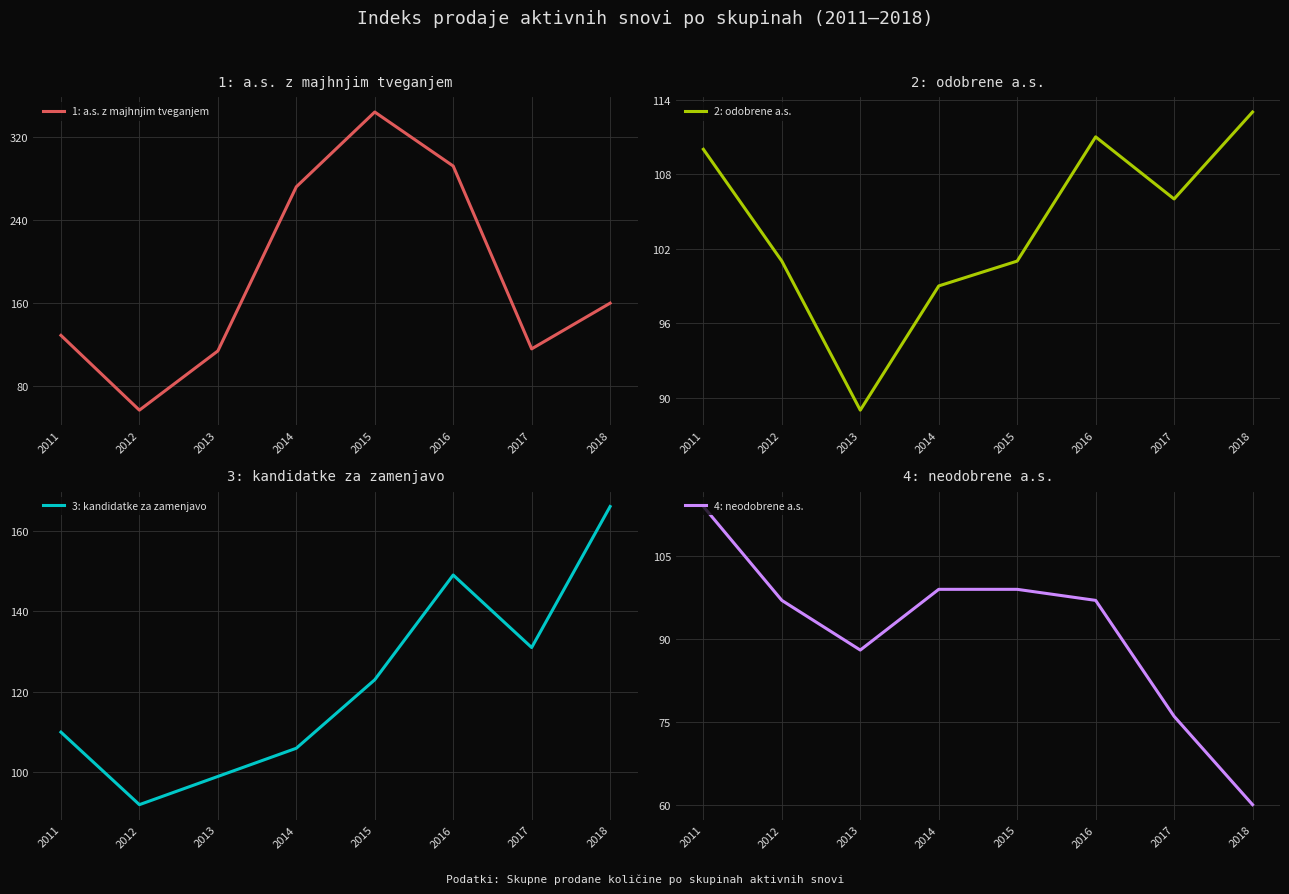

What is the difference between the maximum and minimum values in the 1: a.s. z majhnjim tveganjem series?

287